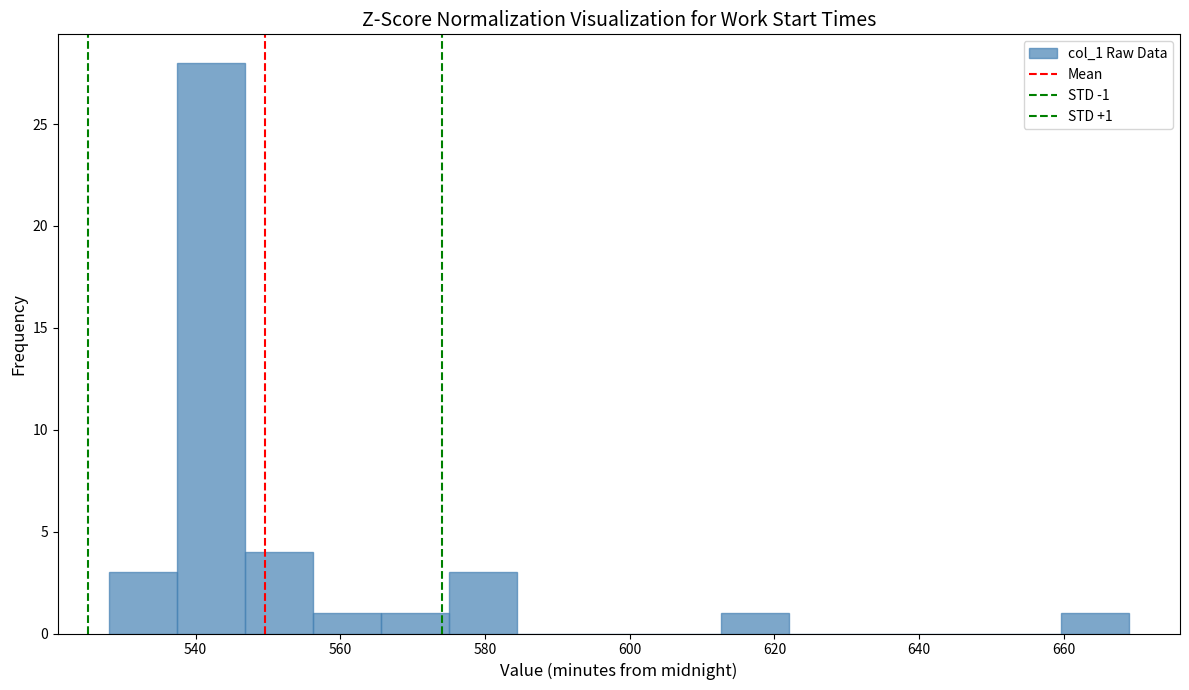

Which range on the x-axis has the tallest bar?

537.4 to 546.8